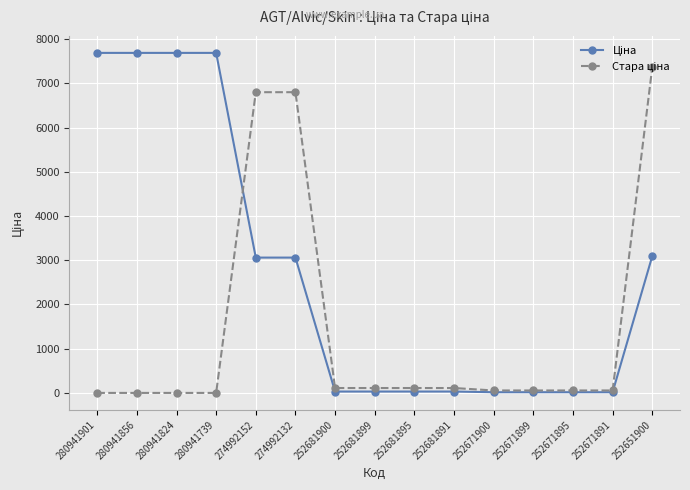

At how many categories does at least one series exceed 5474?

7